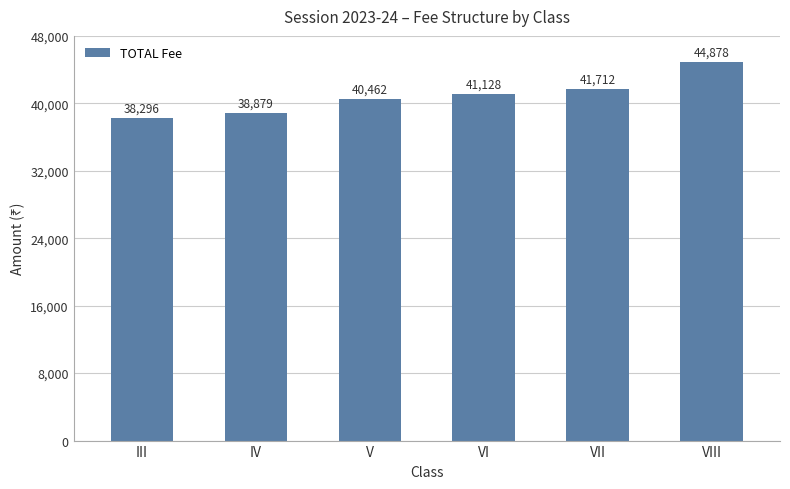

Where is the data nearest to the value 41587?

VII